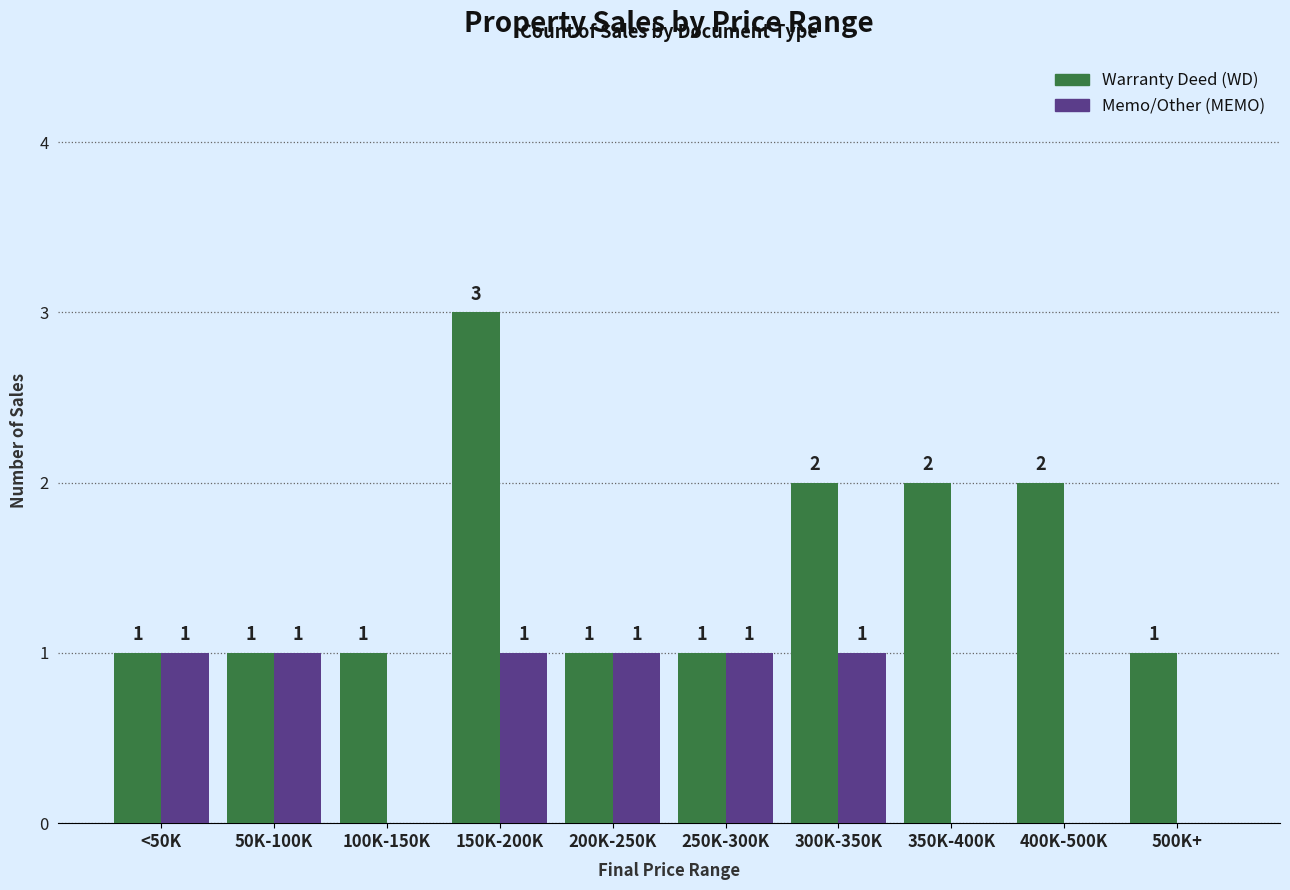

What is the greatest value displayed?

3